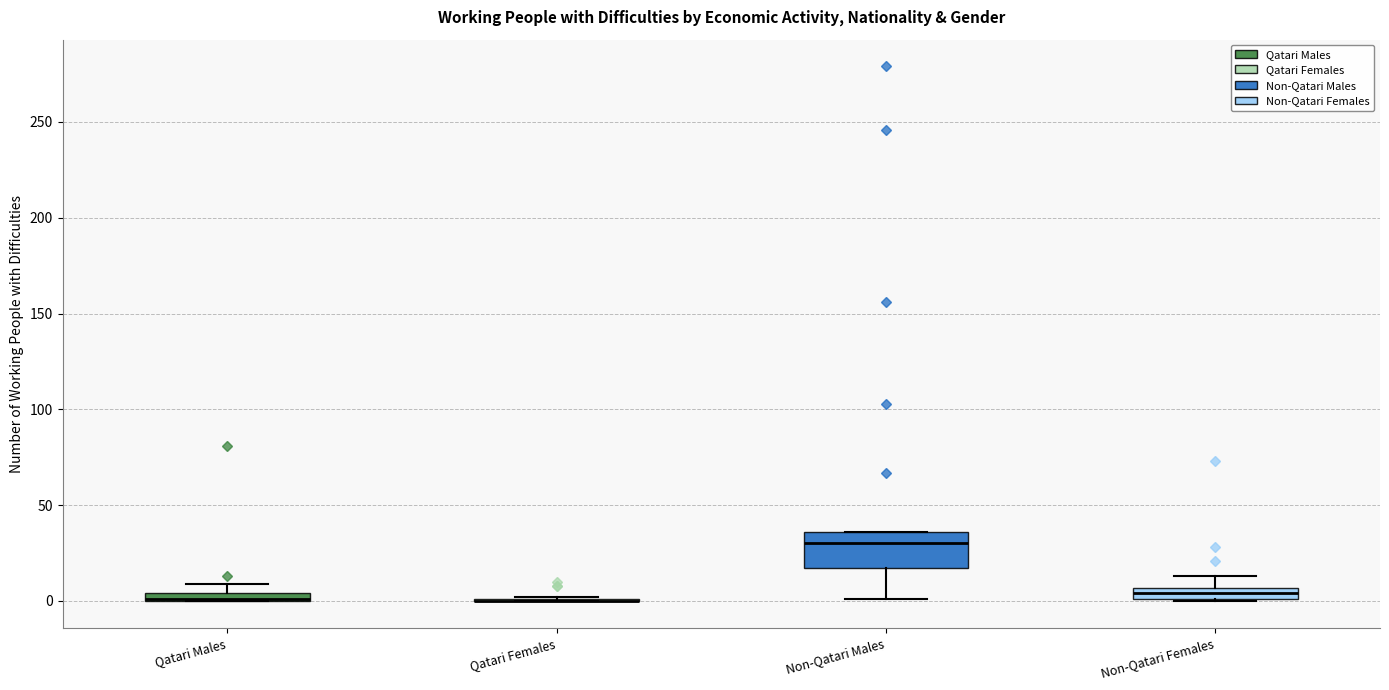

Comparing the boxes themselves (not the whiskers), which one is the tallest?

Non-Qatari Males